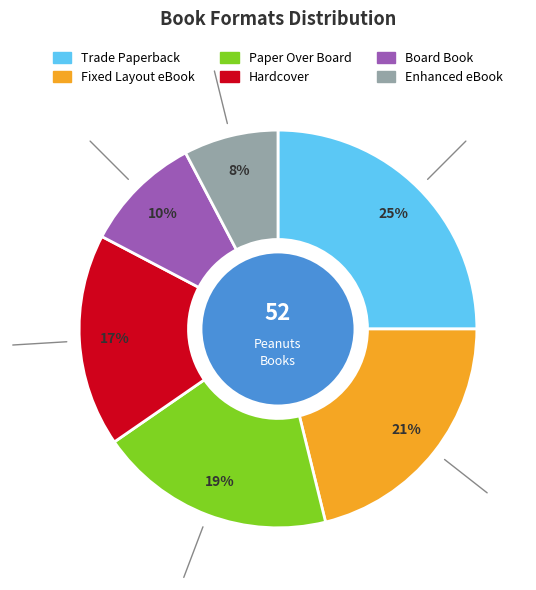

Rank the categories by value from lowest to highest.

Enhanced eBook, Board Book, Hardcover, Paper Over Board, Fixed Layout eBook, Trade Paperback